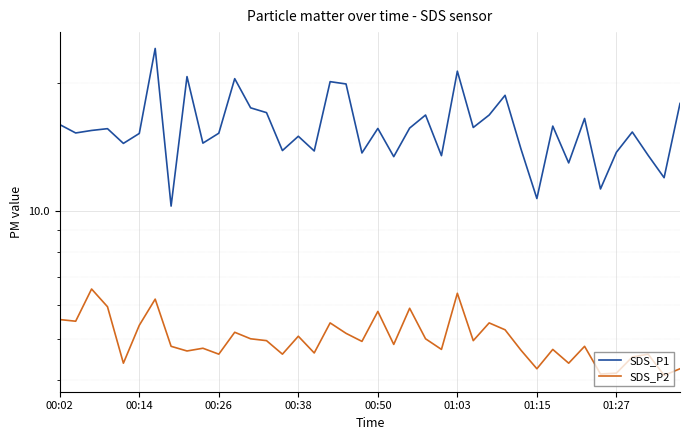

List the series in order of their peak value, highest first.

SDS_P1, SDS_P2